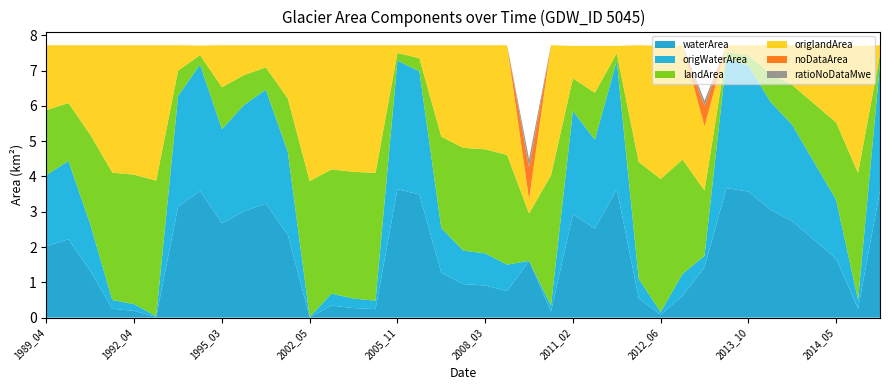

Reading right to left, transcribe all the data shown in this chart.

waterArea: 3.6	0.2	1.7	2.2	2.7	3.1	3.6	3.7	1.4	0.6	0.1	0.6	3.6	2.5	2.9	0.2	1.6	0.8	0.9	0.9	1.3	3.5	3.6	0.2	0.3	0.3	0.0	2.4	3.2	3.0	2.7	3.6	3.1	0.0	0.2	0.2	1.3	2.2	2.0
origWaterArea: 3.6	0.2	1.7	2.2	2.7	3.1	3.6	3.7	0.3	0.6	0.1	0.6	3.6	2.5	2.9	0.2	0.0	0.8	0.9	0.9	1.3	3.5	3.6	0.2	0.3	0.3	0.0	2.4	3.2	3.0	2.7	3.6	3.1	0.0	0.2	0.2	1.3	2.2	2.0
landArea: 0.3	3.6	2.2	1.7	1.1	0.8	0.3	0.2	1.9	3.2	3.8	3.3	0.2	1.3	0.9	3.7	1.3	3.1	3.0	2.9	2.6	0.4	0.2	3.6	3.6	3.5	3.9	1.5	0.6	0.8	1.2	0.3	0.7	3.8	3.7	3.6	2.5	1.6	1.8
origlandArea: 0.3	3.6	2.2	1.7	1.1	0.8	0.3	0.2	1.8	3.2	3.8	3.3	0.2	1.3	0.9	3.7	0.4	3.1	3.0	2.9	2.6	0.4	0.2	3.6	3.6	3.5	3.9	1.5	0.6	0.8	1.2	0.3	0.7	3.8	3.7	3.6	2.5	1.6	1.8
noDataArea: 0.0	0.0	0.0	0.0	0.0	0.0	0.0	0.0	0.6	0.0	0.0	0.0	0.0	0.0	0.0	0.0	0.9	0.0	0.0	0.0	0.0	0.0	0.0	0.0	0.0	0.0	0.0	0.0	0.0	0.0	0.0	0.0	0.0	0.0	0.0	0.0	0.0	0.0	0.0
ratioNoDataMwe: 0.0	0.0	0.0	0.0	0.0	0.0	0.0	0.0	0.1	0.0	0.0	0.0	0.0	0.0	0.0	0.0	0.2	0.0	0.0	0.0	0.0	0.0	0.0	0.0	0.0	0.0	0.0	0.0	0.0	0.0	0.0	0.0	0.0	0.0	0.0	0.0	0.0	0.0	0.0